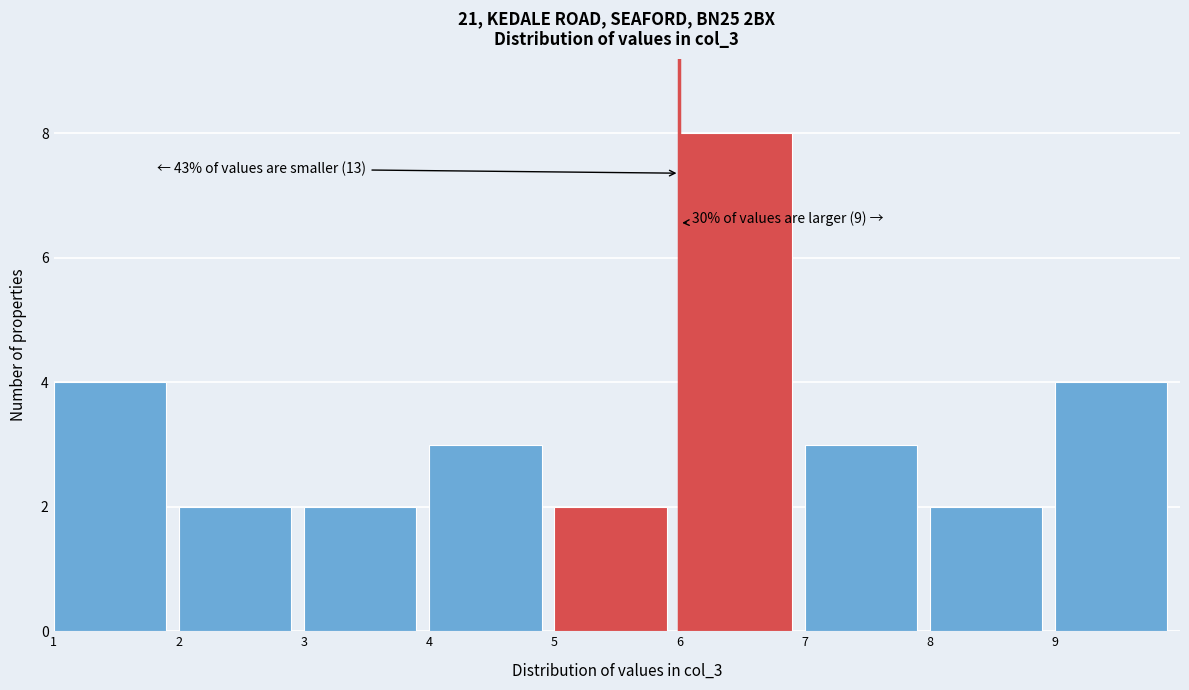

Which range on the x-axis has the tallest bar?

6 to 7